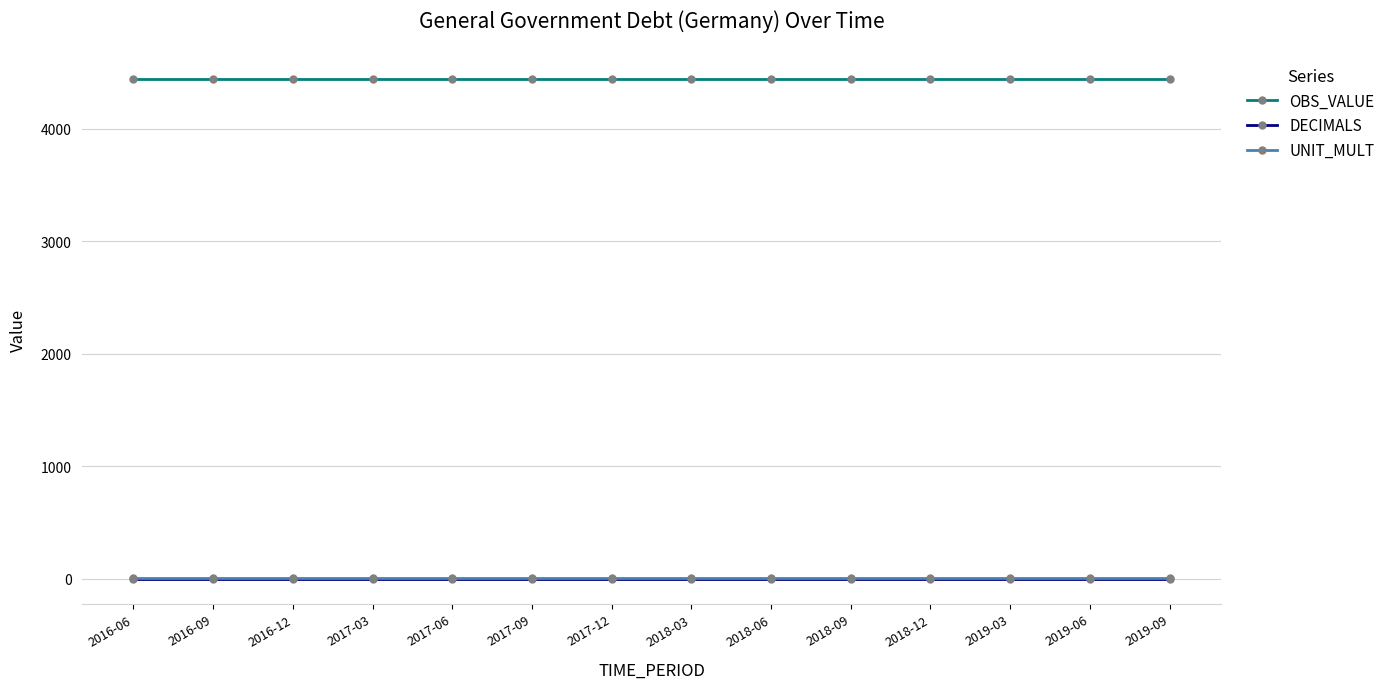

Reading right to left, what are all the values shown in this chart?

OBS_VALUE: 4439.8	4439.8	4439.8	4439.8	4439.8	4439.8	4439.8	4439.8	4439.8	4439.8	4439.8	4439.8	4439.8	4439.8
DECIMALS: 0.0	0.0	0.0	0.0	0.0	0.0	0.0	0.0	0.0	0.0	0.0	0.0	0.0	0.0
UNIT_MULT: 6.0	6.0	6.0	6.0	6.0	6.0	6.0	6.0	6.0	6.0	6.0	6.0	6.0	6.0